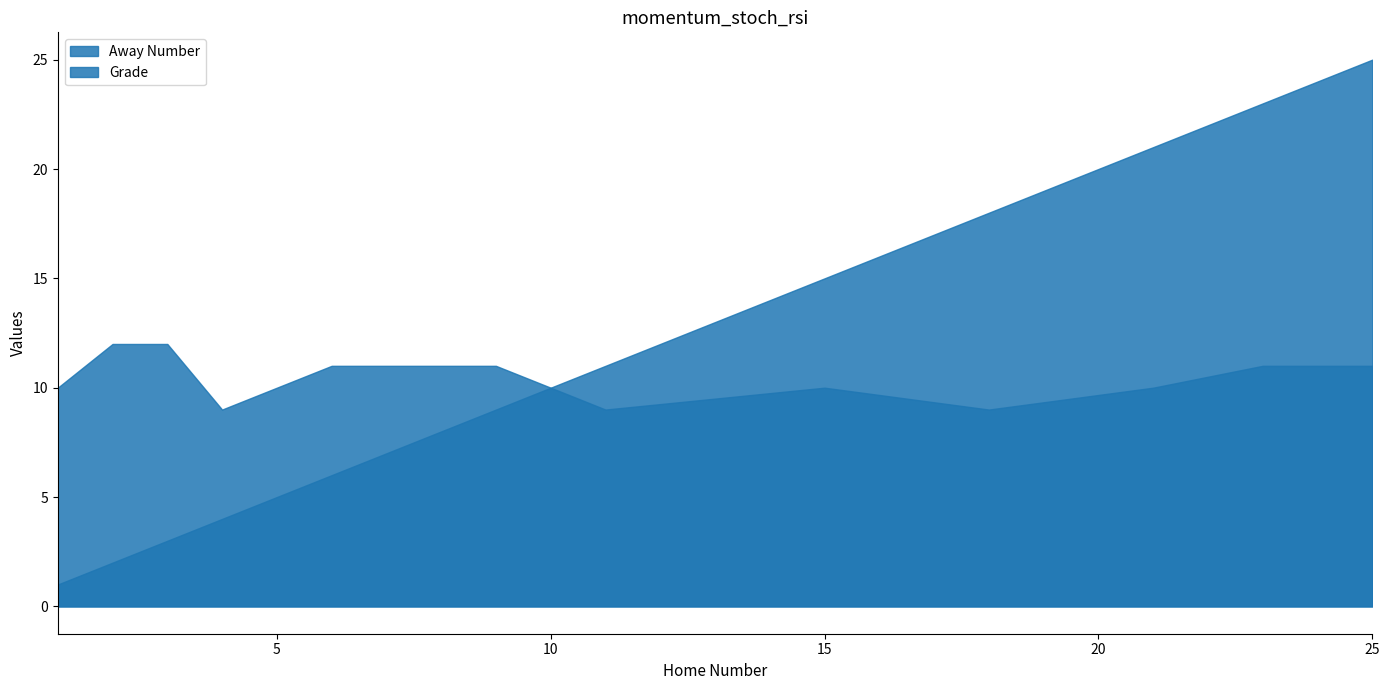

The Away Number series shows 5 at 5. True or false?

True